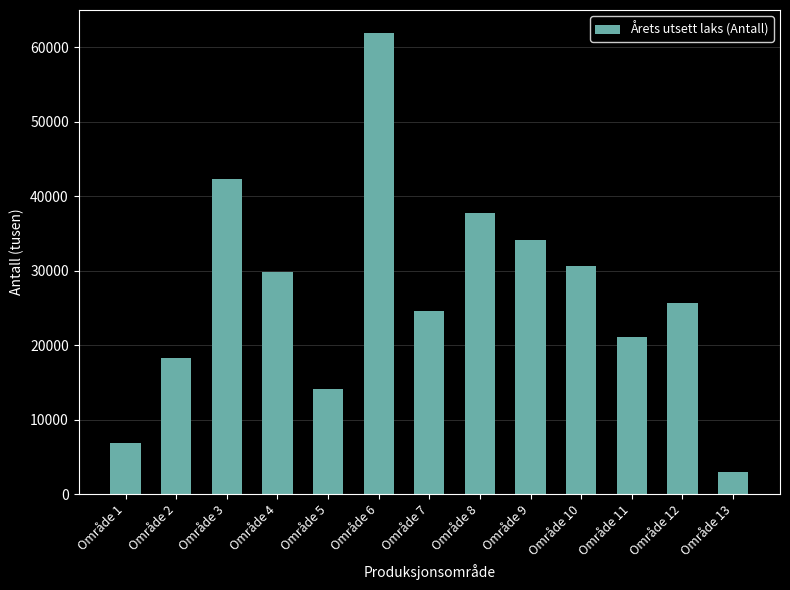

What is the value of the 9th bar from the left?

34095.0